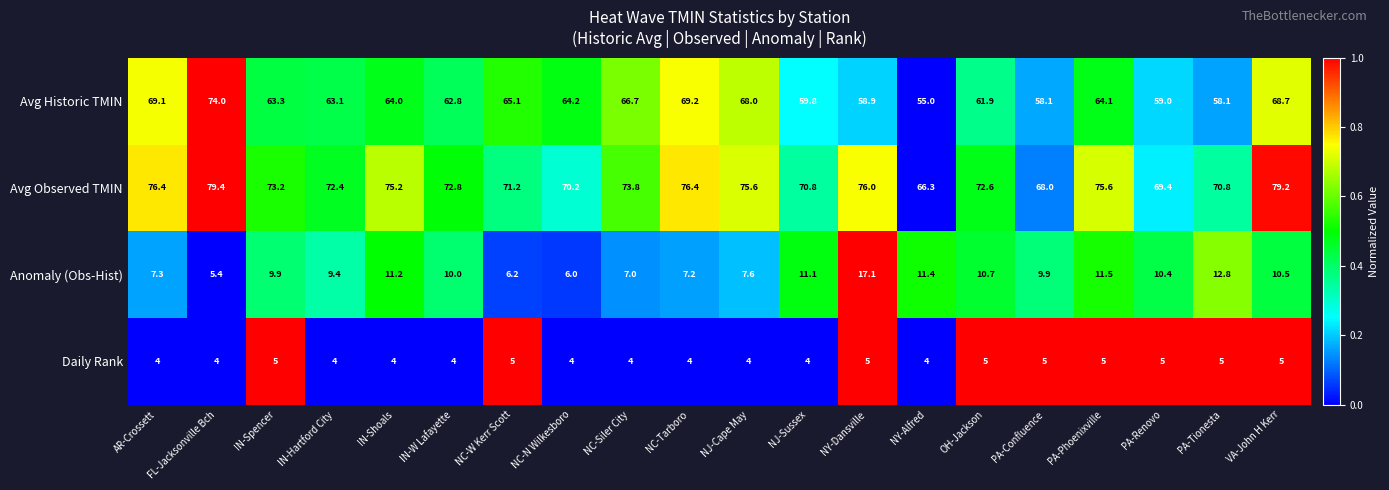

What is the sum of all Avg Historic TMIN values?

1273.1